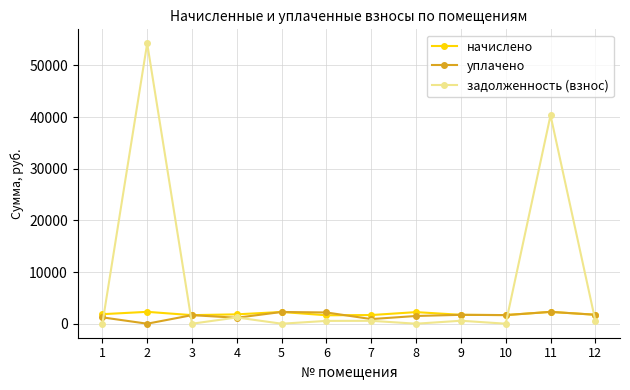

What is the average value of the уплачено series?

1524.2